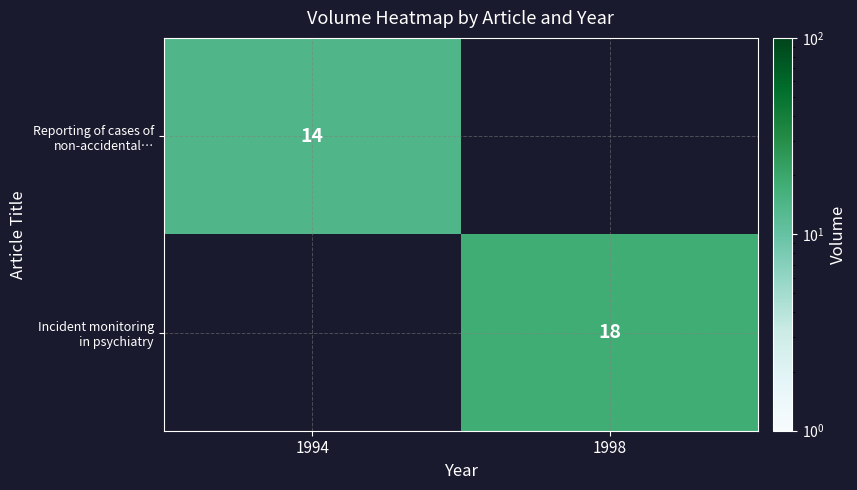

What is the difference between the Incident monitoring in psychiatry values at 1994 and 1998?

18